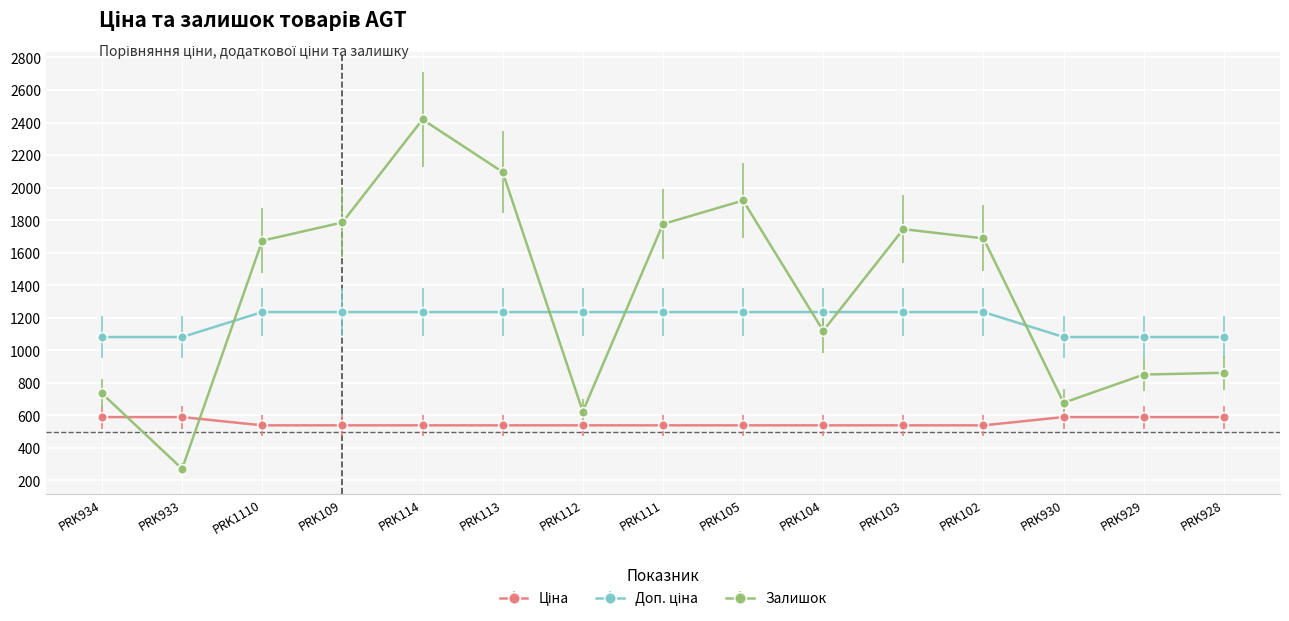

Which series changed the most between PRK114 and PRK111?

Залишок